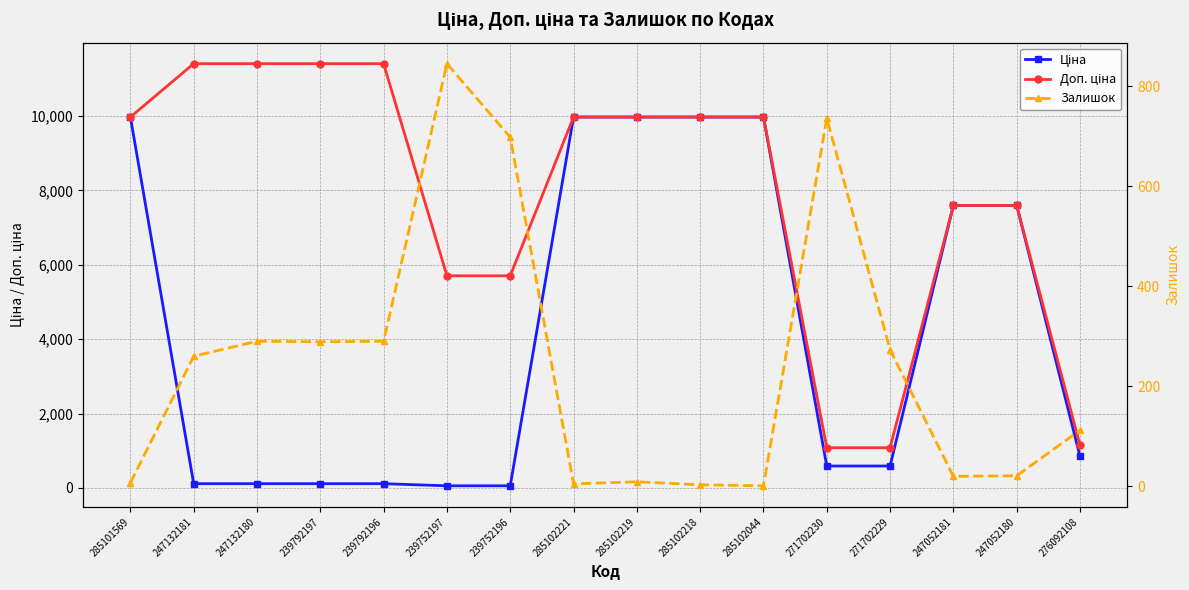

What is the total value across all series at 247132180?

11814.1